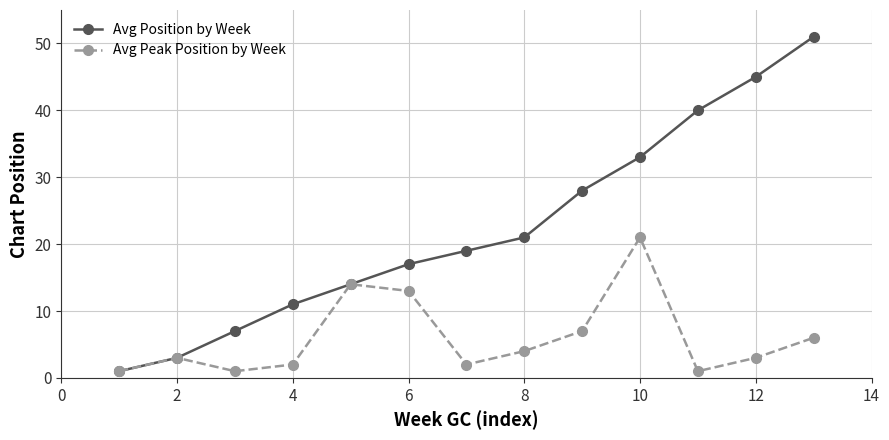

What is the maximum value shown in the chart?

51